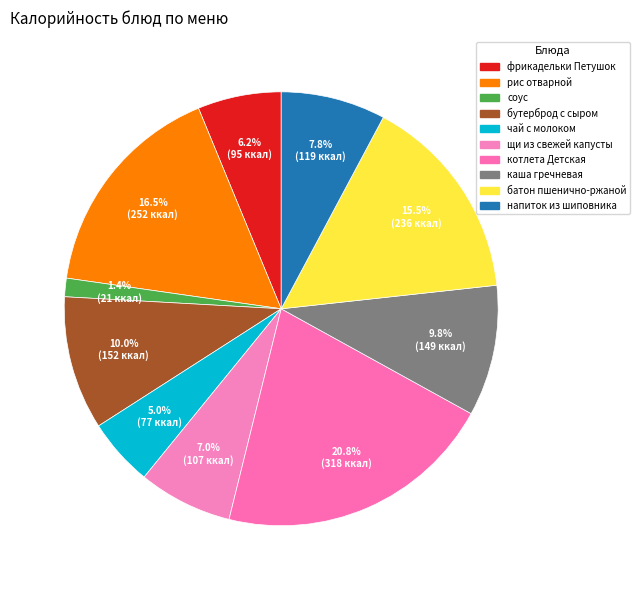

Combined, do бутерброд с сыром and фрикадельки Петушок account for over 50%?

No